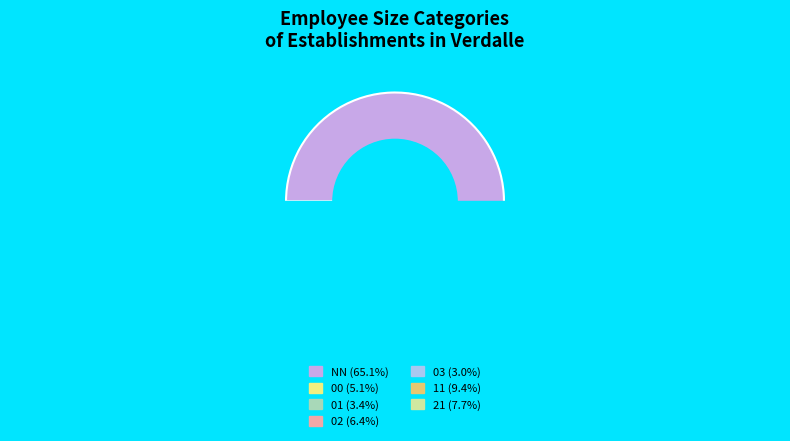

True or false: 21 accounts for 1% of the total.

False